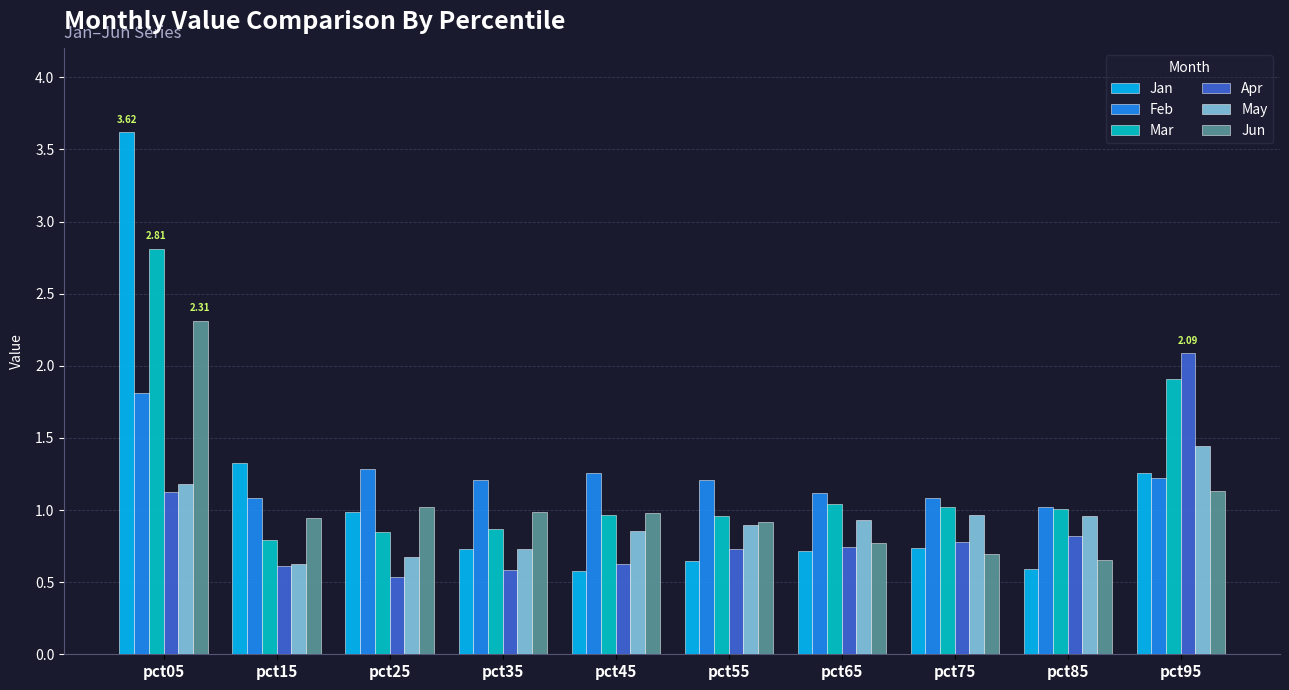

Which label corresponds to the largest value in the chart?

pct05